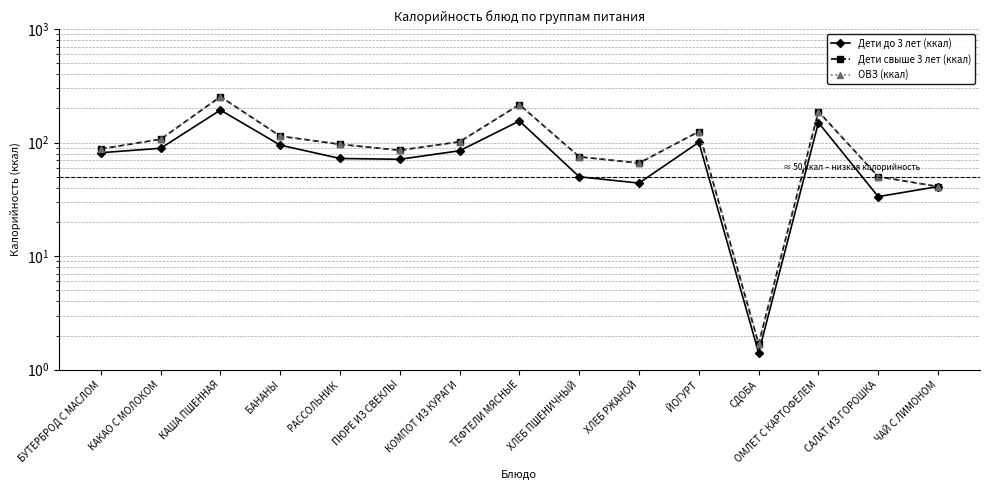

True or false: Дети до 3 лет (ккал) has more than 1 interior local peaks.

True